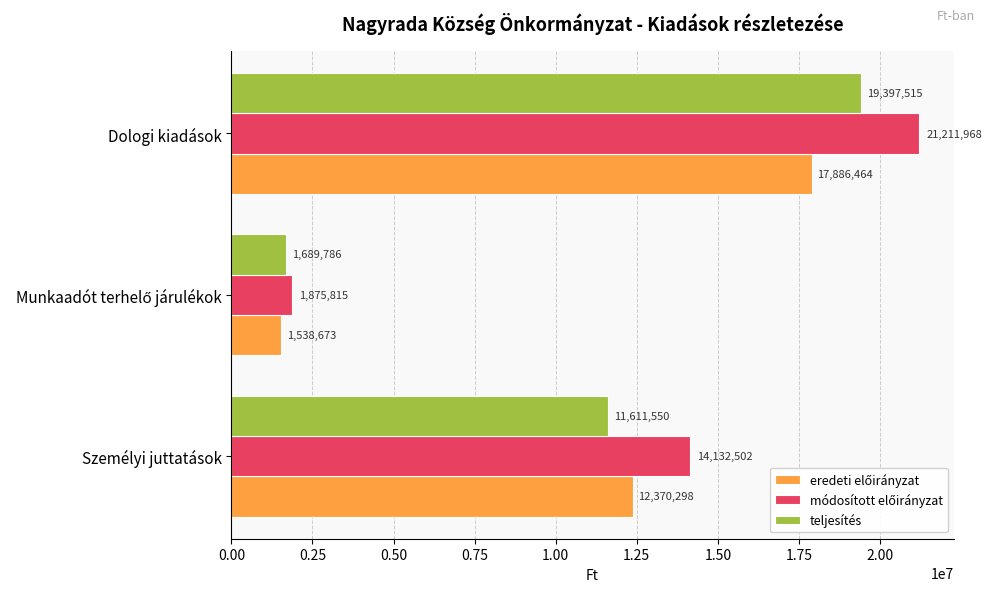

What is the maximum value shown in the chart?

21211968